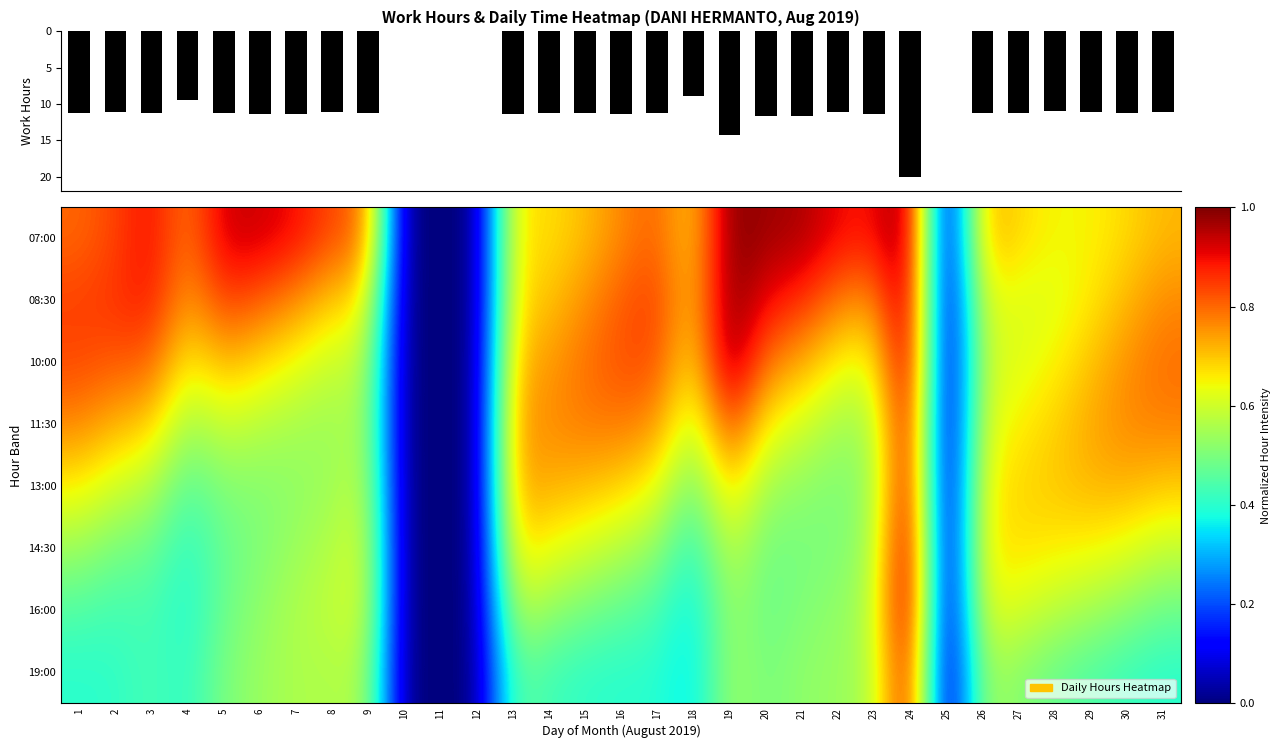

What is the maximum value shown in the chart?

1.0